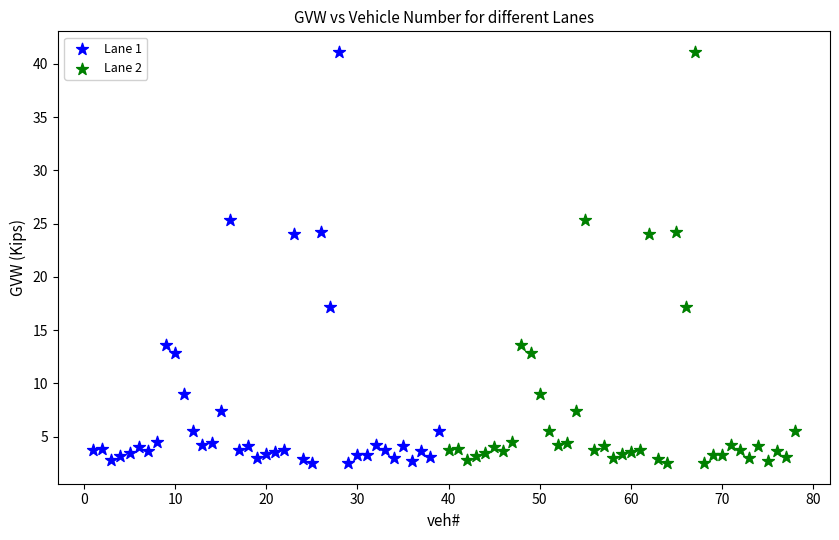

What are all the series names shown in the legend?

Lane 1, Lane 2